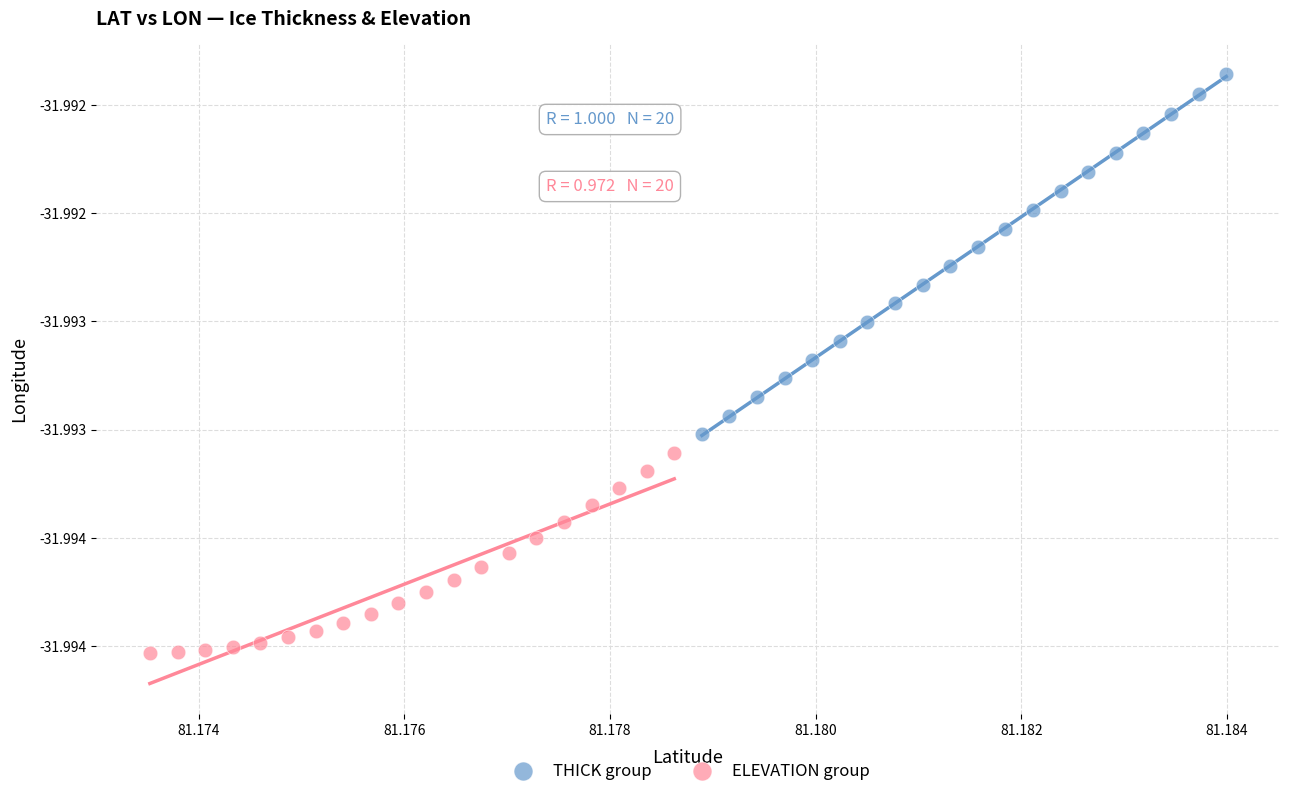

What are all the series names shown in the legend?

THICK group, ELEVATION group